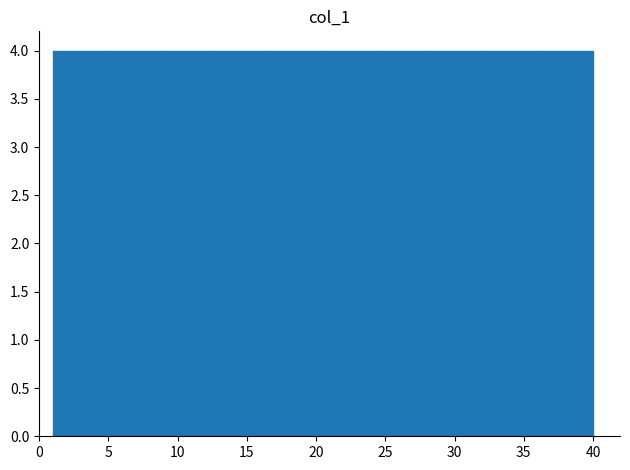

Reading left to right, transcribe this chart: for each bar, give the range it covers on the x-axis and its height. Neither the bar edges nor the heights are printed on the chart, so give them approximately, as read against the axes.

1.0 to 4.9: 4
4.9 to 8.8: 4
8.8 to 12.7: 4
12.7 to 16.6: 4
16.6 to 20.5: 4
20.5 to 24.4: 4
24.4 to 28.3: 4
28.3 to 32.2: 4
32.2 to 36.1: 4
36.1 to 40.0: 4